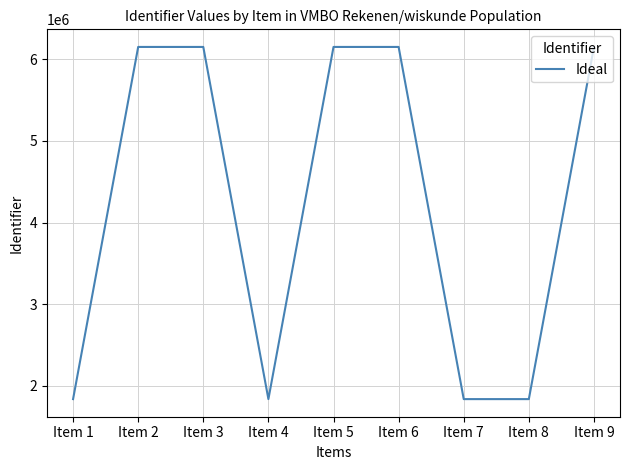

What is the difference between the maximum and minimum values?

4315139